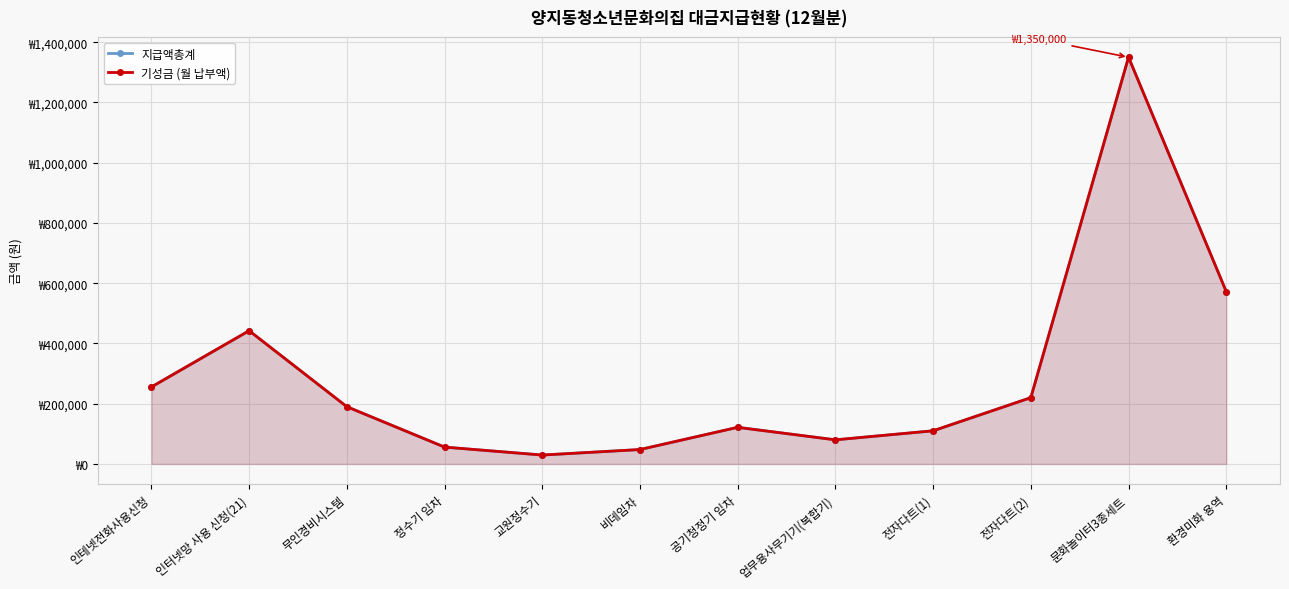

What is the maximum value shown in the chart?

1350000